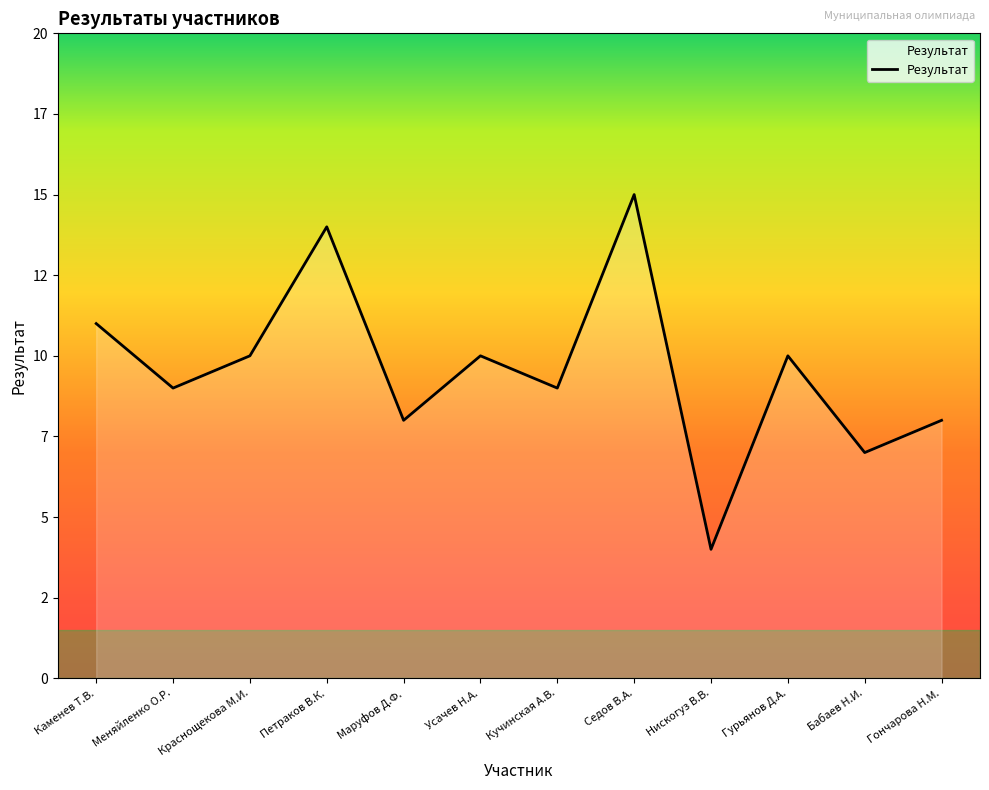

Does the chart display data point markers on the line(s)?

No